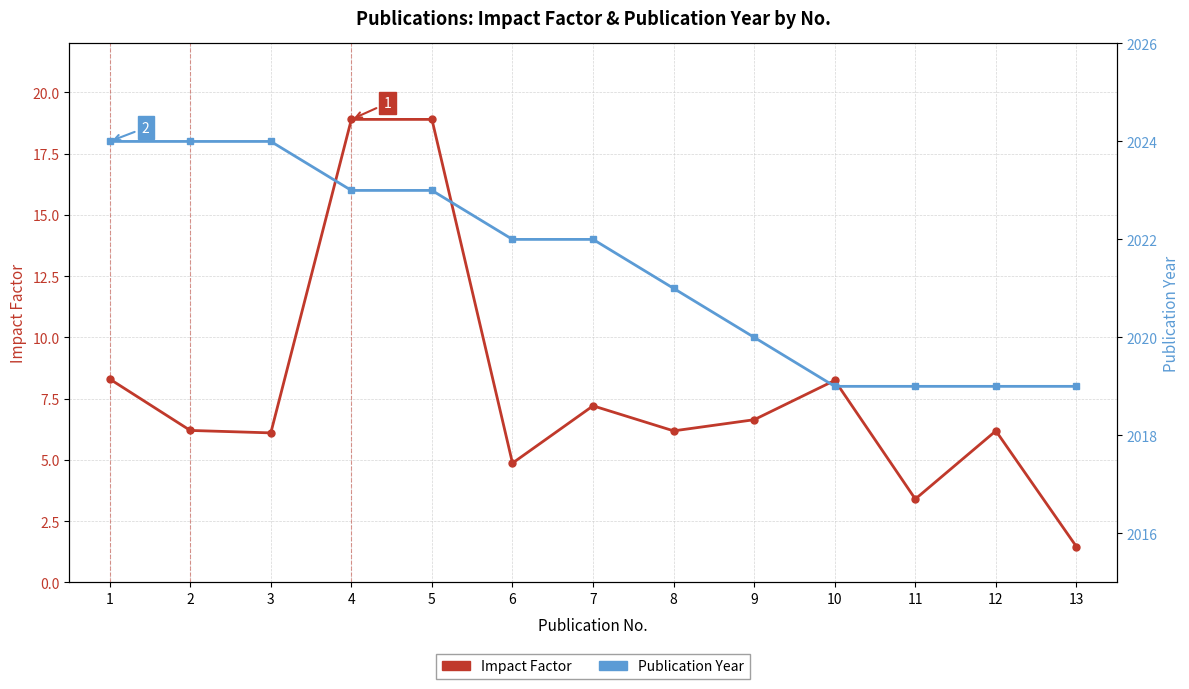

How many lines are shown in the chart?

2